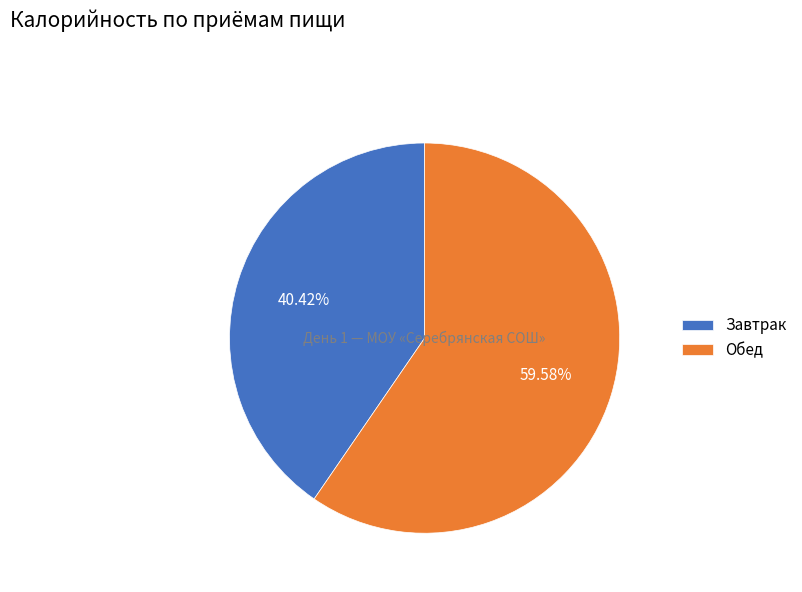

Is there any slice that represents more than half of the pie?

Yes